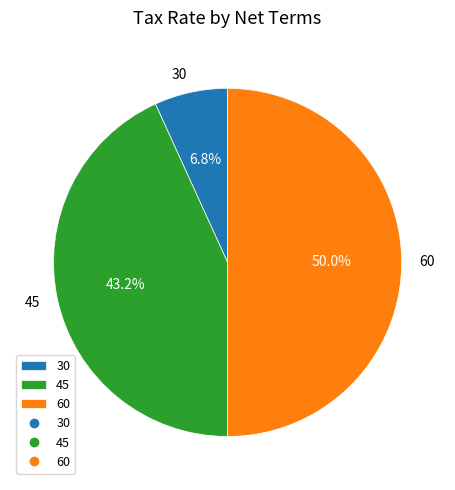

What portion of the pie excludes 45?

56.8%